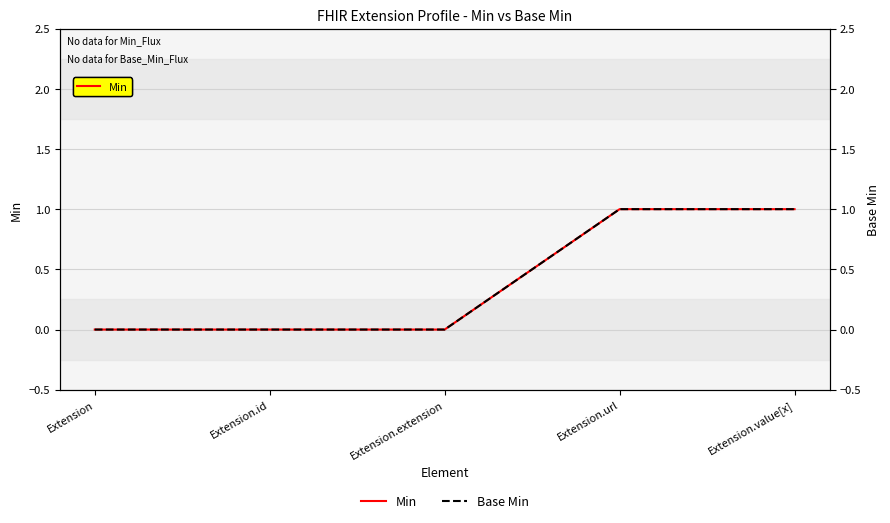

What is the label of the 2nd point from the right?

Extension.url